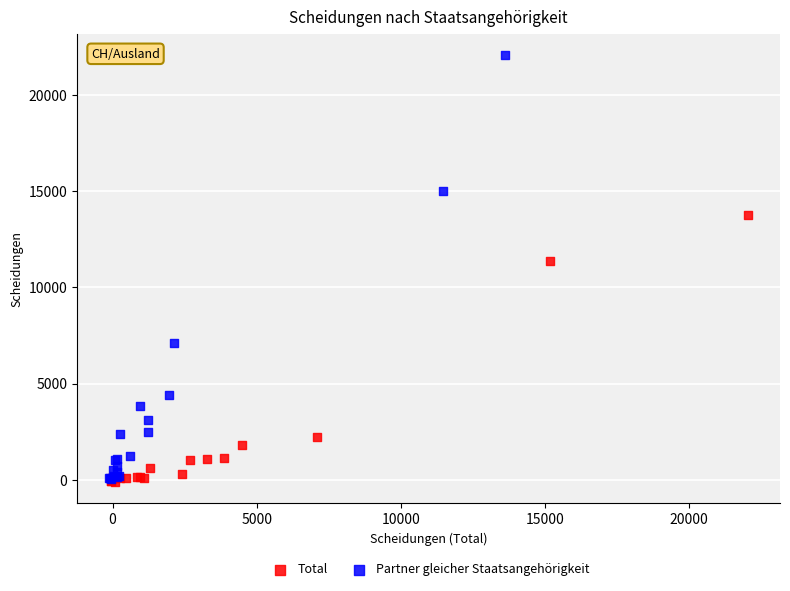

What are all the series names shown in the legend?

Total, Partner gleicher Staatsangehörigkeit